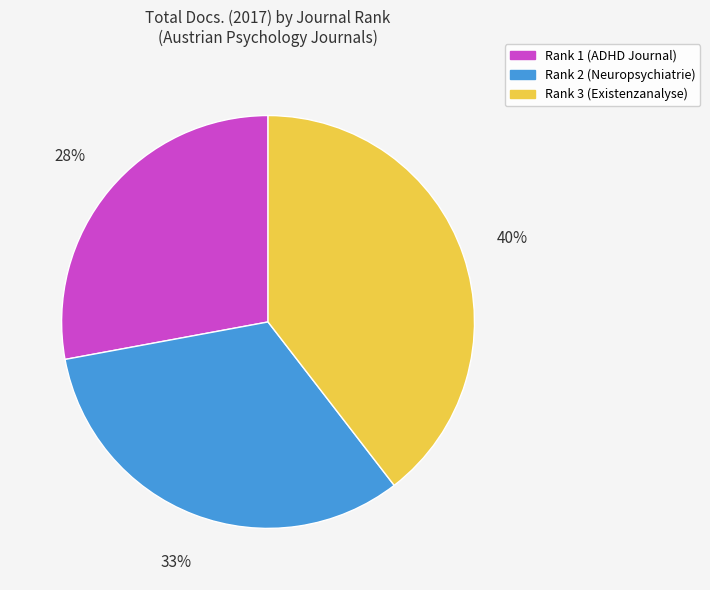

How many slices are in this pie chart?

3